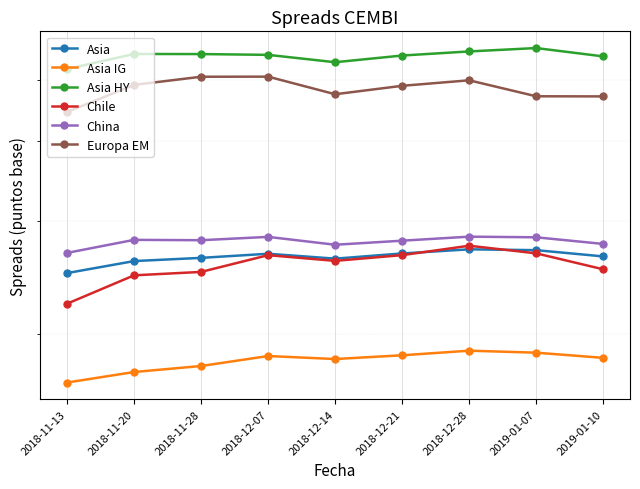

What is the average value of the Europa EM series?

483.2